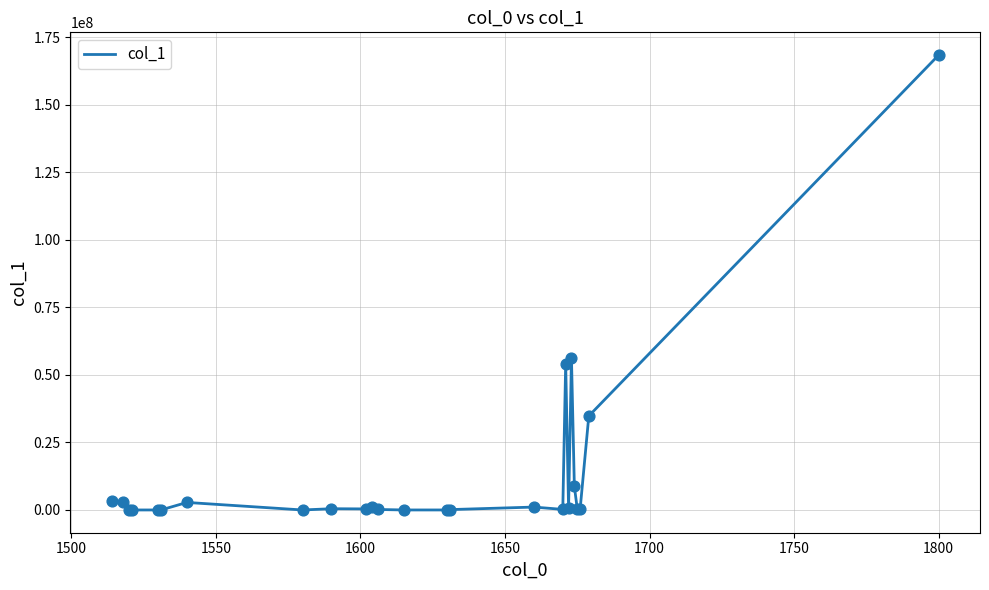

What is the greatest value displayed?

168466776.0